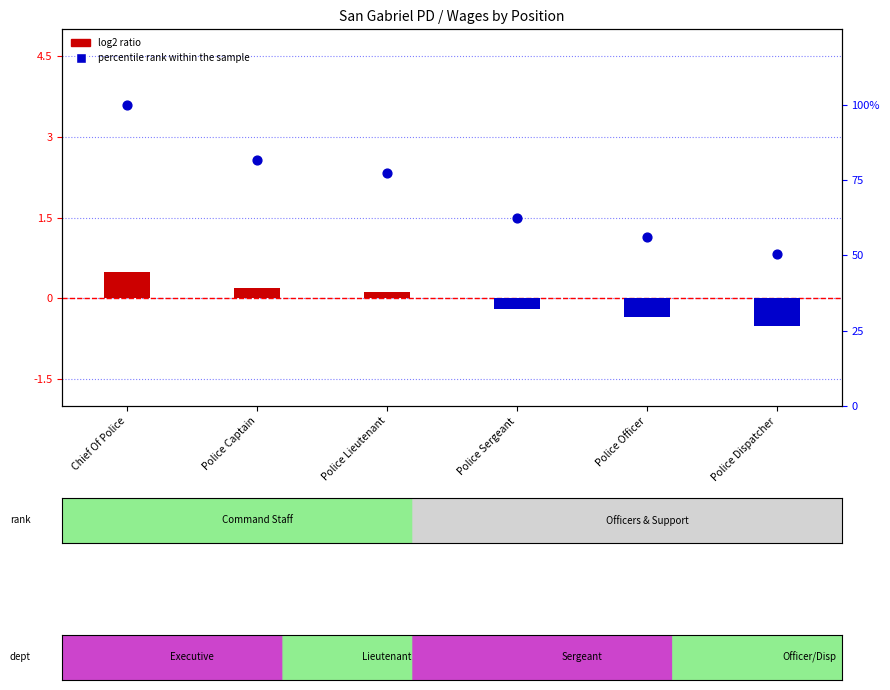

Is the value of log2 ratio at Police Captain greater than the value of percentile rank within the sample at Police Captain?

No